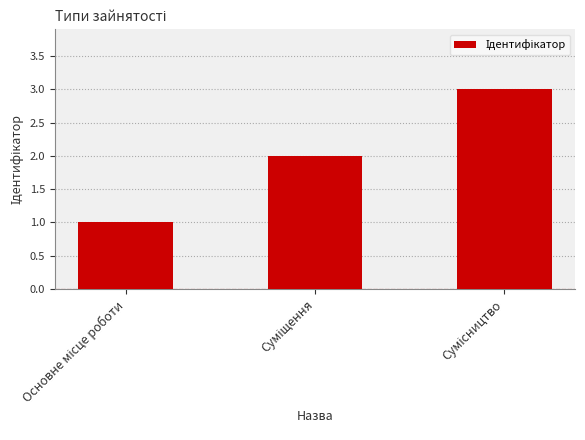

Reading left to right, list all the values displayed in this chart.

1	2	3